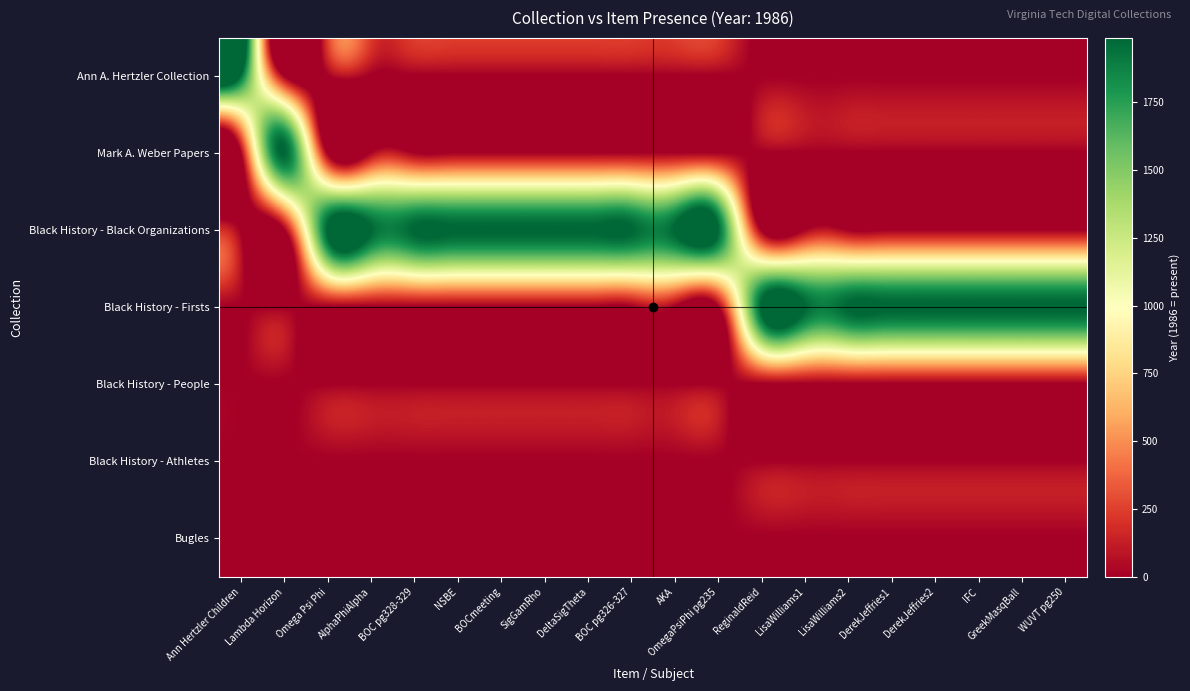

Which has a higher value, AlphaPhiAlpha or DeltaSigTheta?

AlphaPhiAlpha